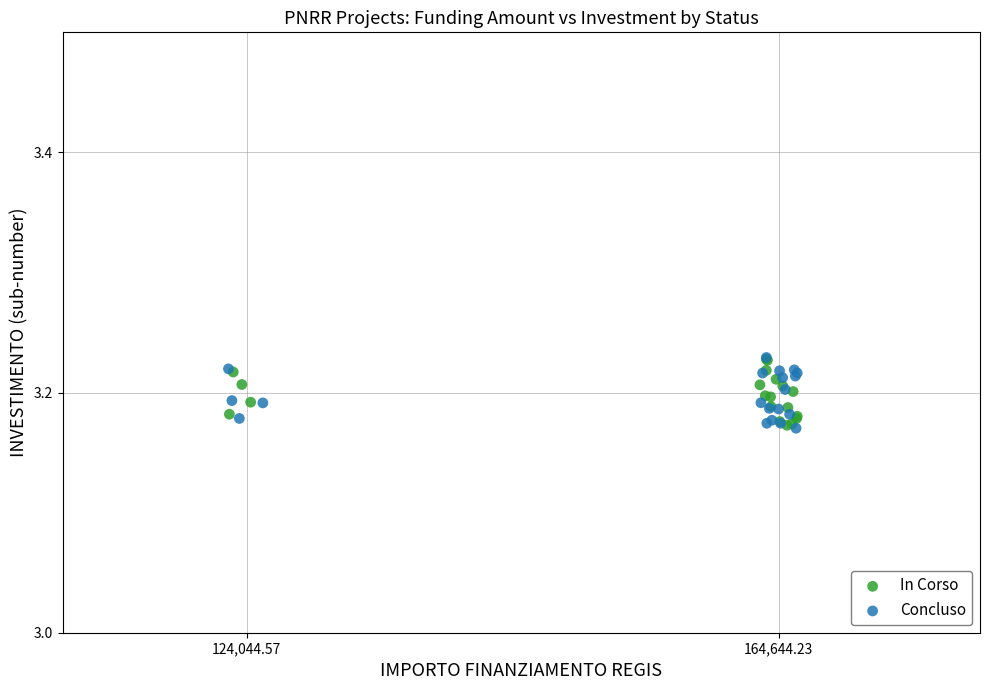

What are all the series names shown in the legend?

In Corso, Concluso